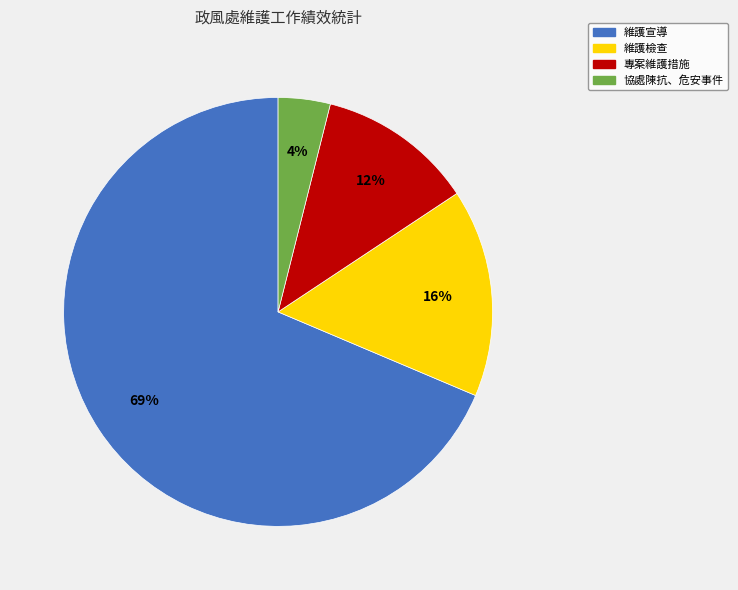

Is there any slice that represents more than half of the pie?

Yes